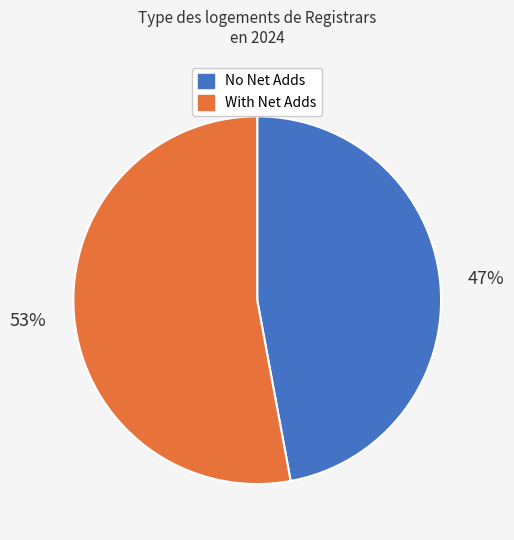

Is there any slice that represents more than half of the pie?

Yes